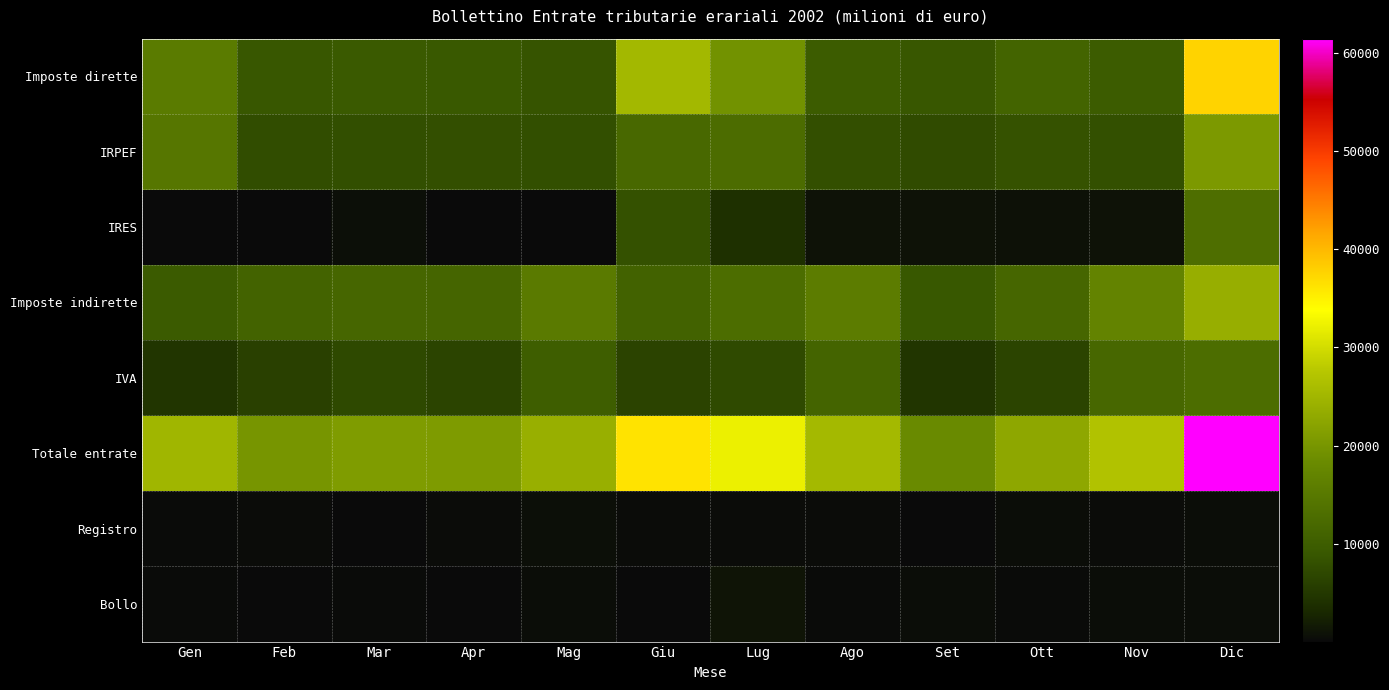

At how many categories does at least one series exceed 5367?

12